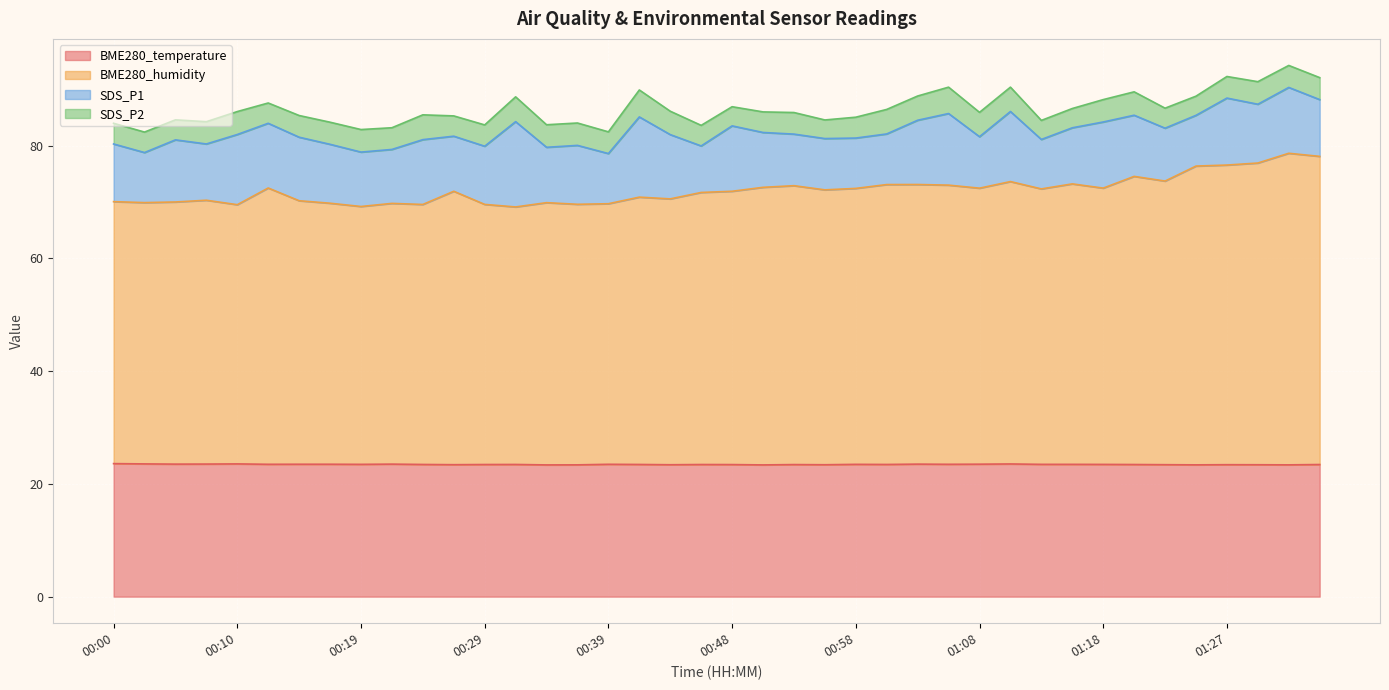

True or false: BME280_temperature has a value of 15.2 at 00:17.

False